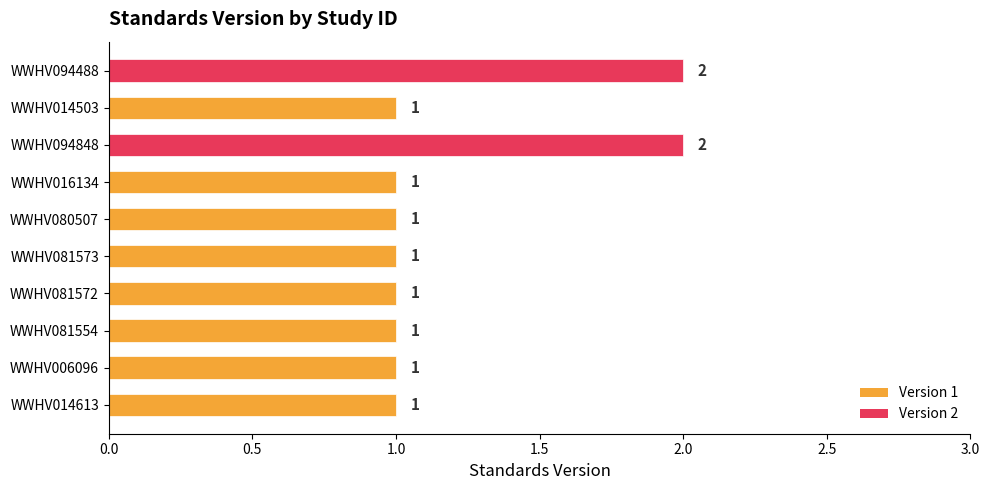

Count the values in the range 1 to 2.

10